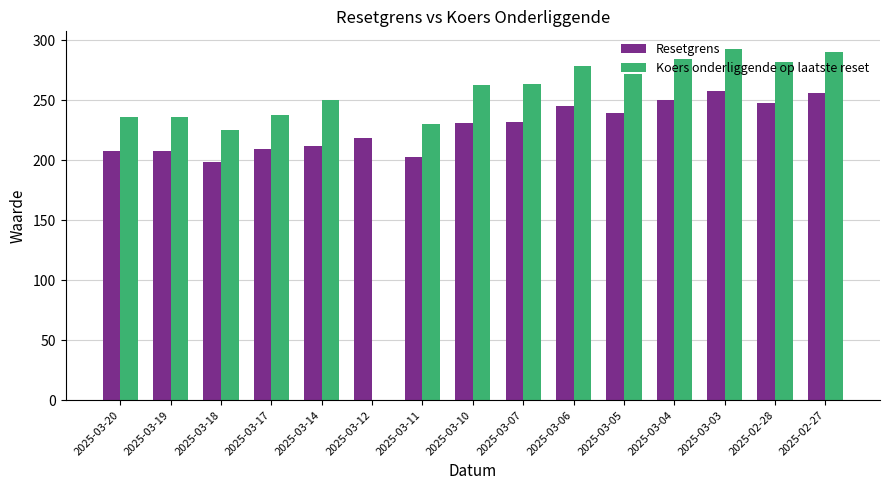

What is the greatest value displayed?

293.0